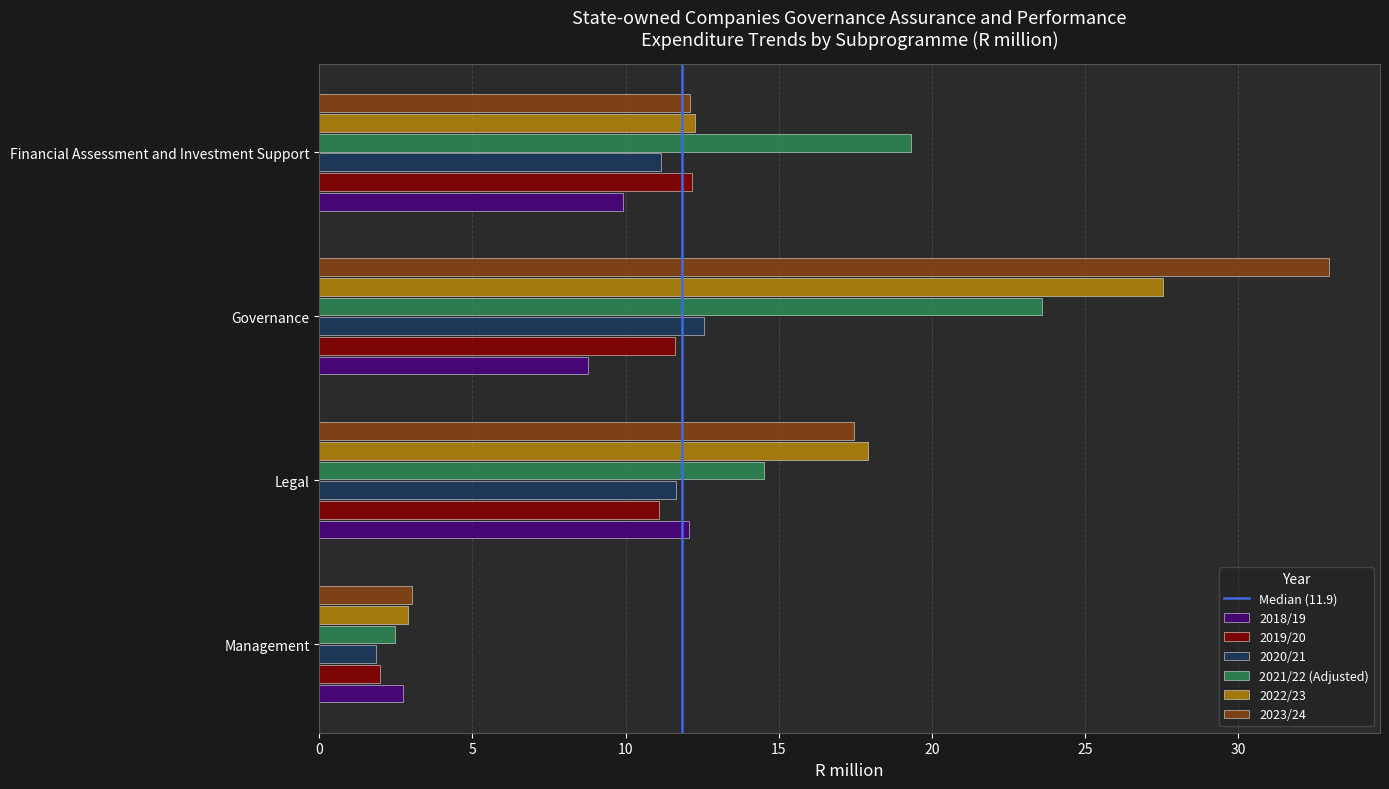

What is the difference between the highest and lowest values at Financial Assessment and Investment Support?

9.4